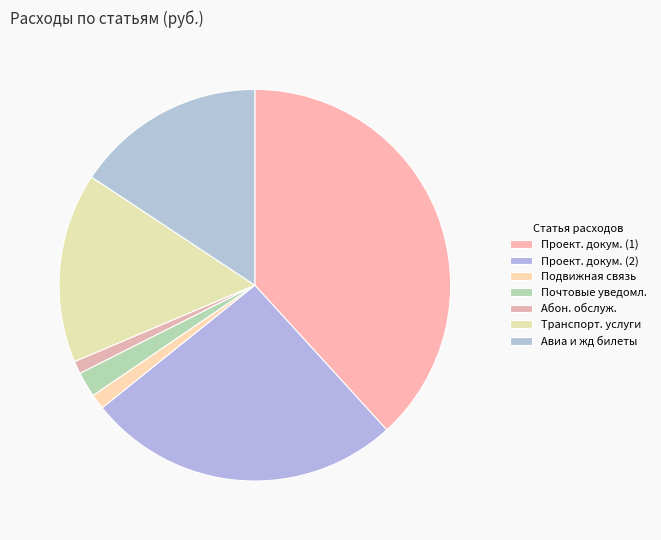

To the nearest percent, what is the average slice percentage?

14%